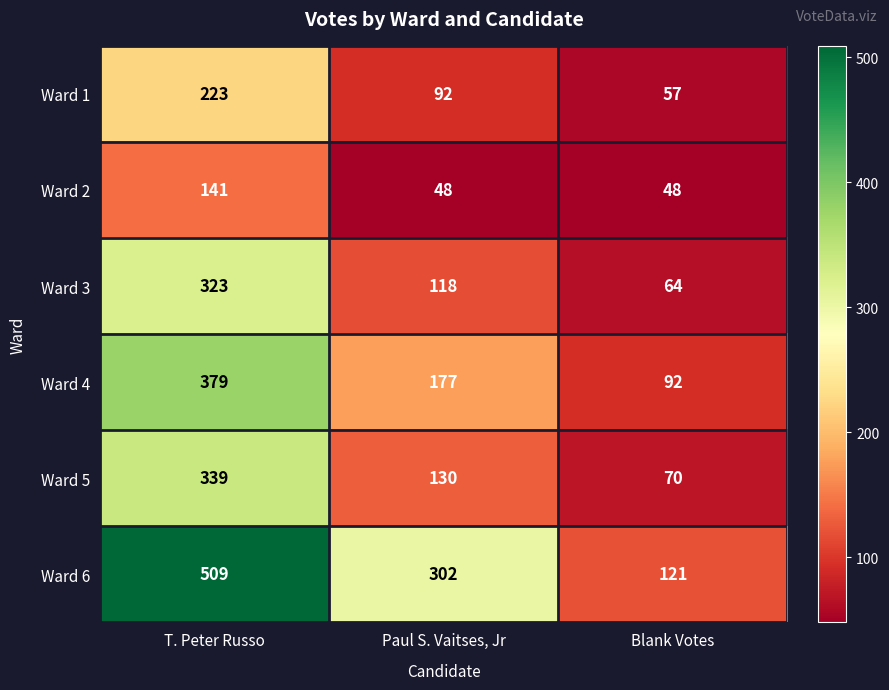

Count the number of data series in this chart.

6